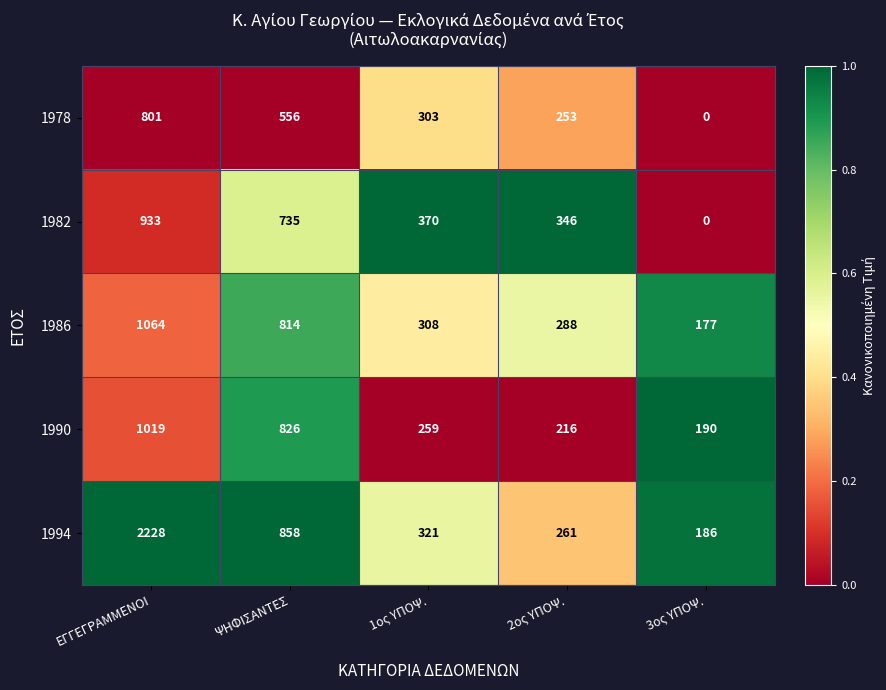

The 1982 series shows 206 at 1ος ΥΠΟΨ.. True or false?

False